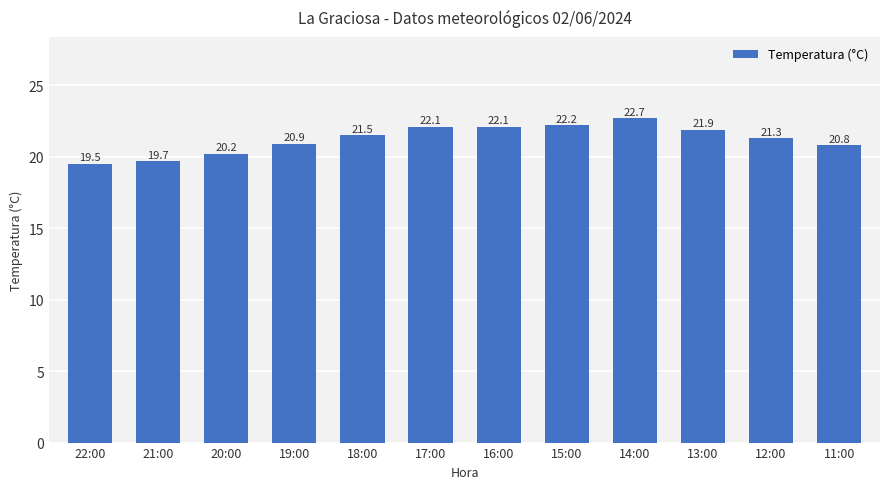

What is the value of the 9th bar from the left?

22.7